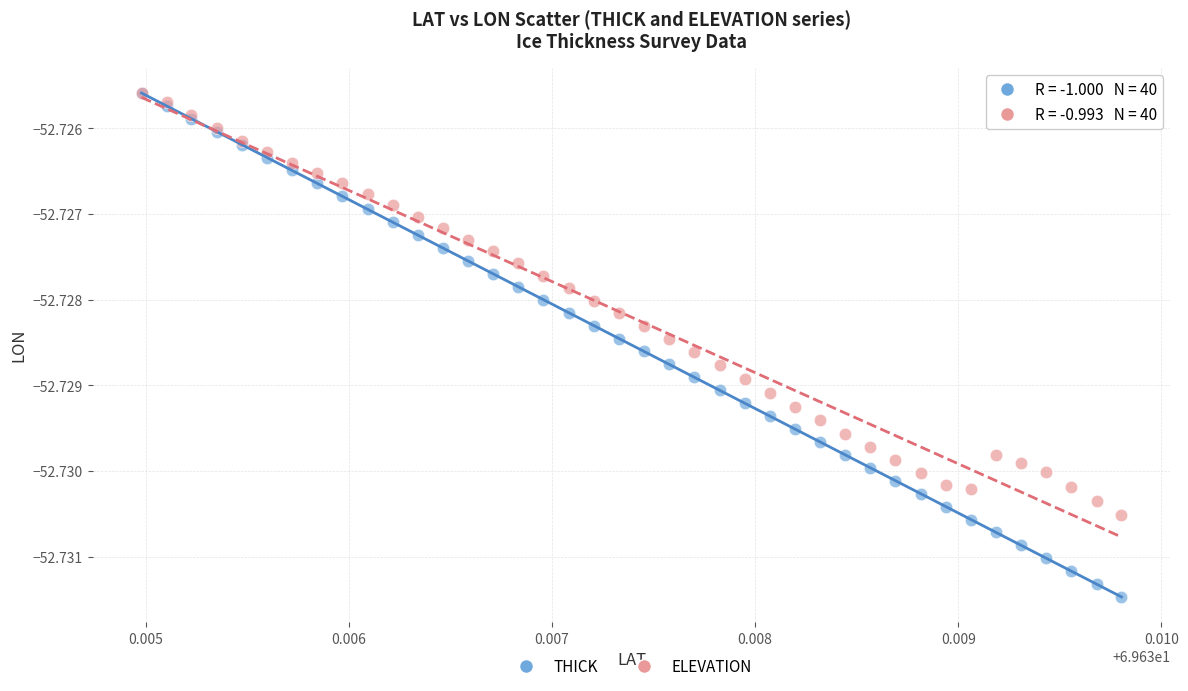

What are all the series names shown in the legend?

THICK, ELEVATION